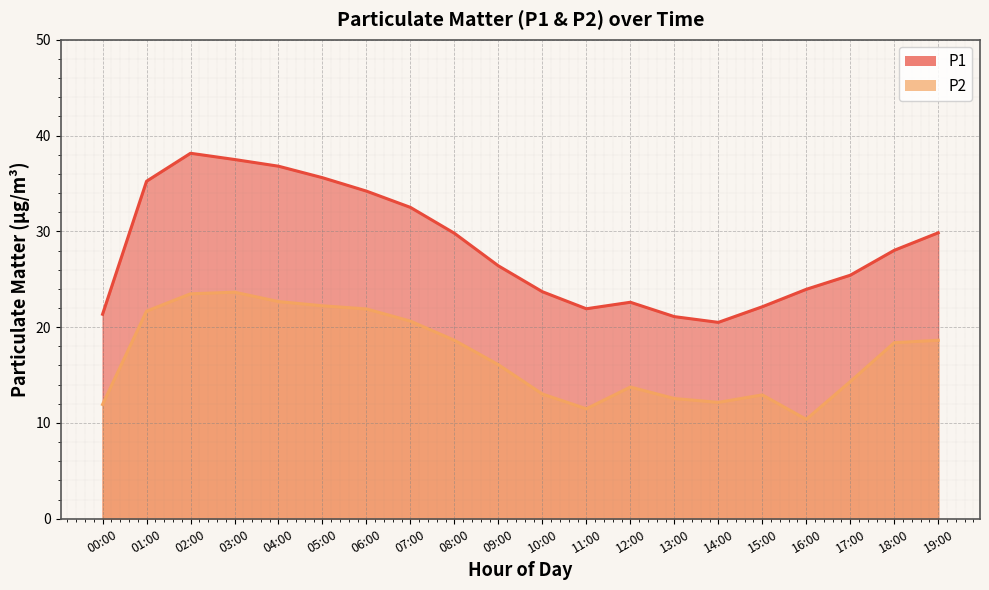

What position from the left is 07:00?

8